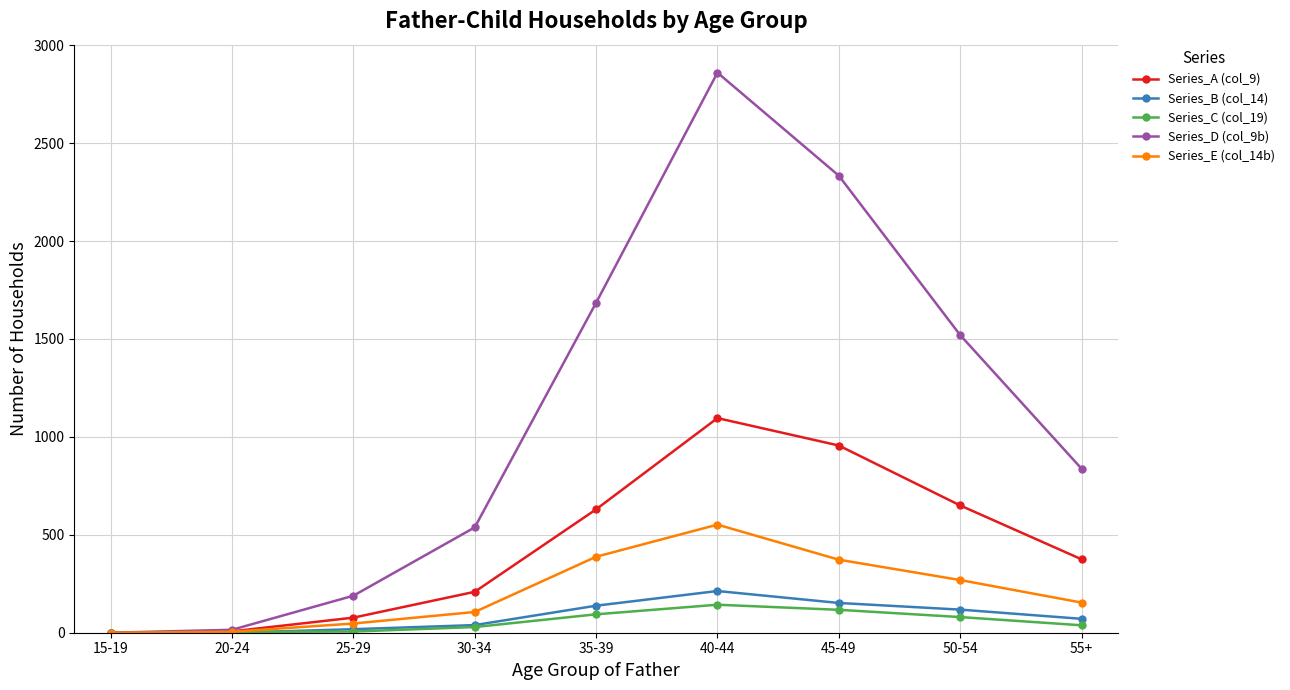

What is the label of the 7th point from the right?

25-29